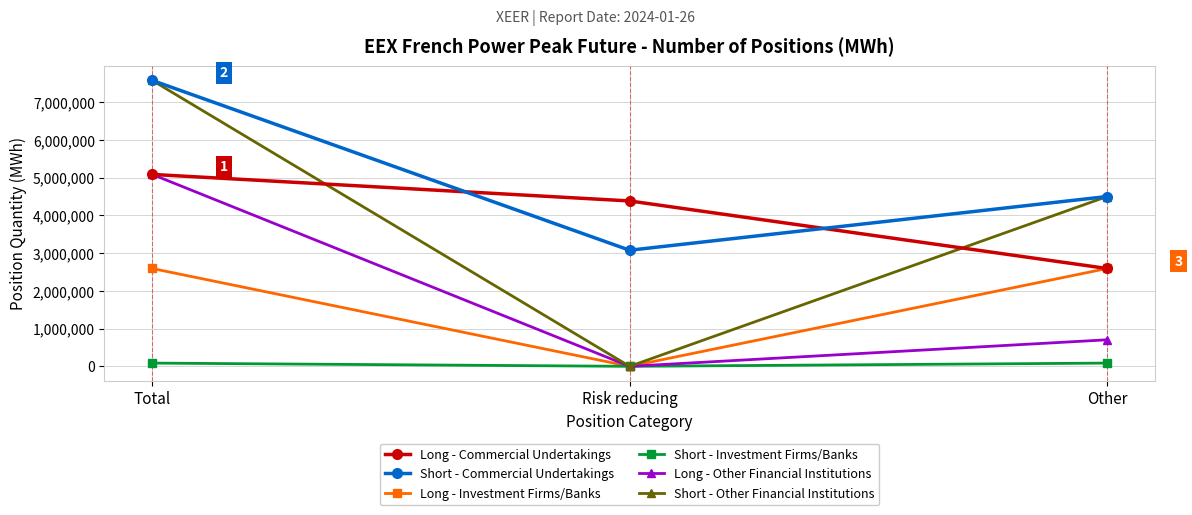

What is the total value across all series at Other?

14969784